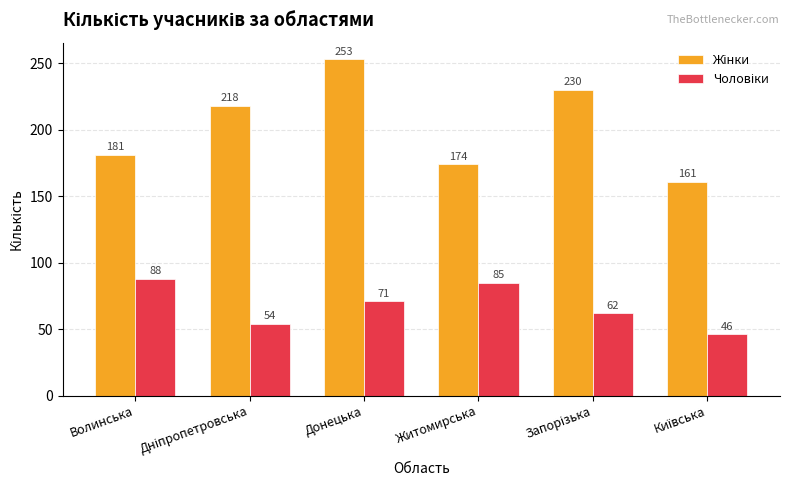

What is the spread (max minus min) of values at Донецька?

182